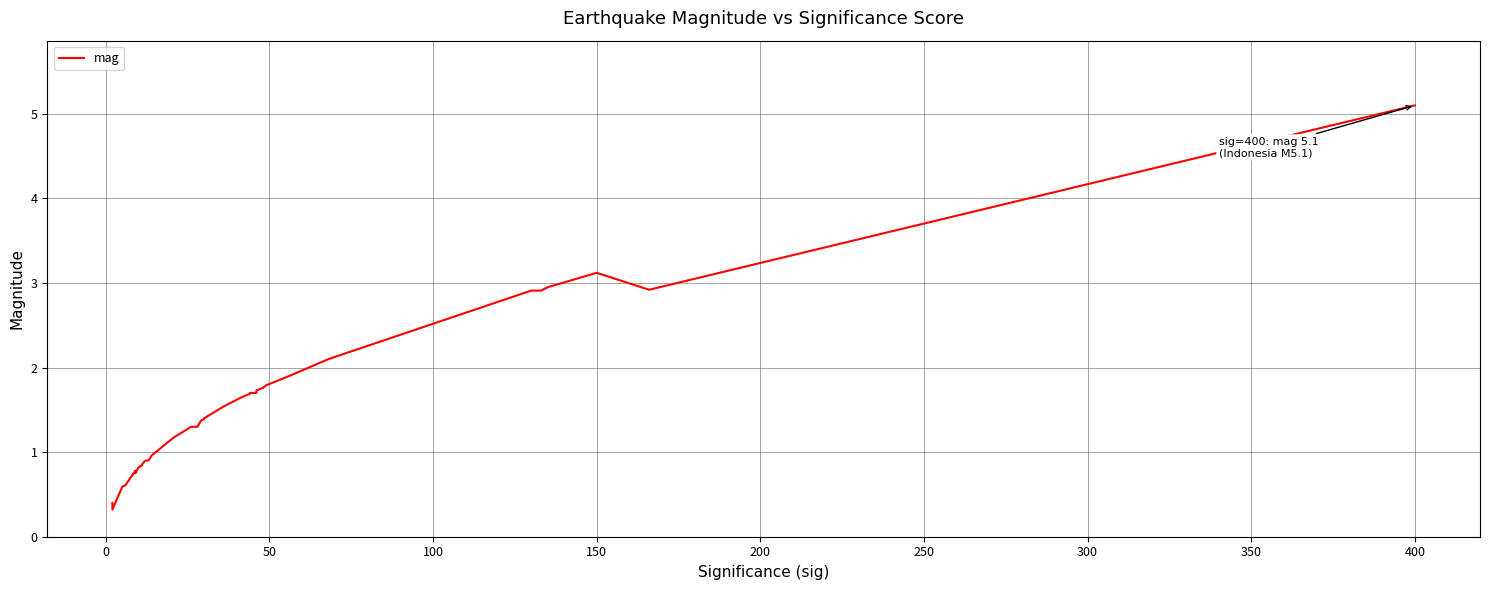

What is the greatest value displayed?

5.1